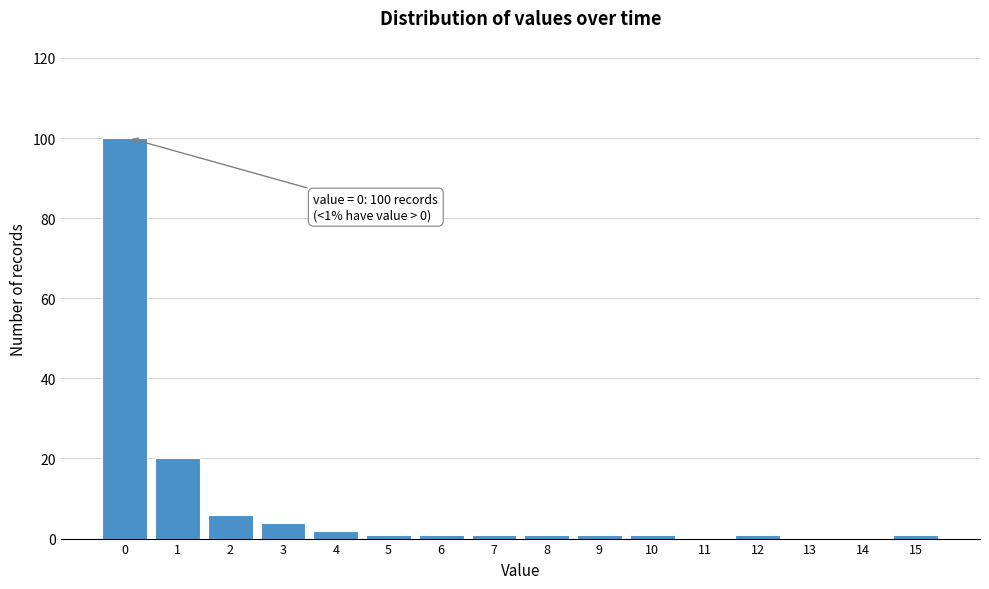

Reading left to right, transcribe all the data shown in this chart.

0=100	1=20	2=6	3=4	4=2	5=1	6=1	7=1	8=1	9=1	10=1	11=0	12=1	13=0	14=0	15=1